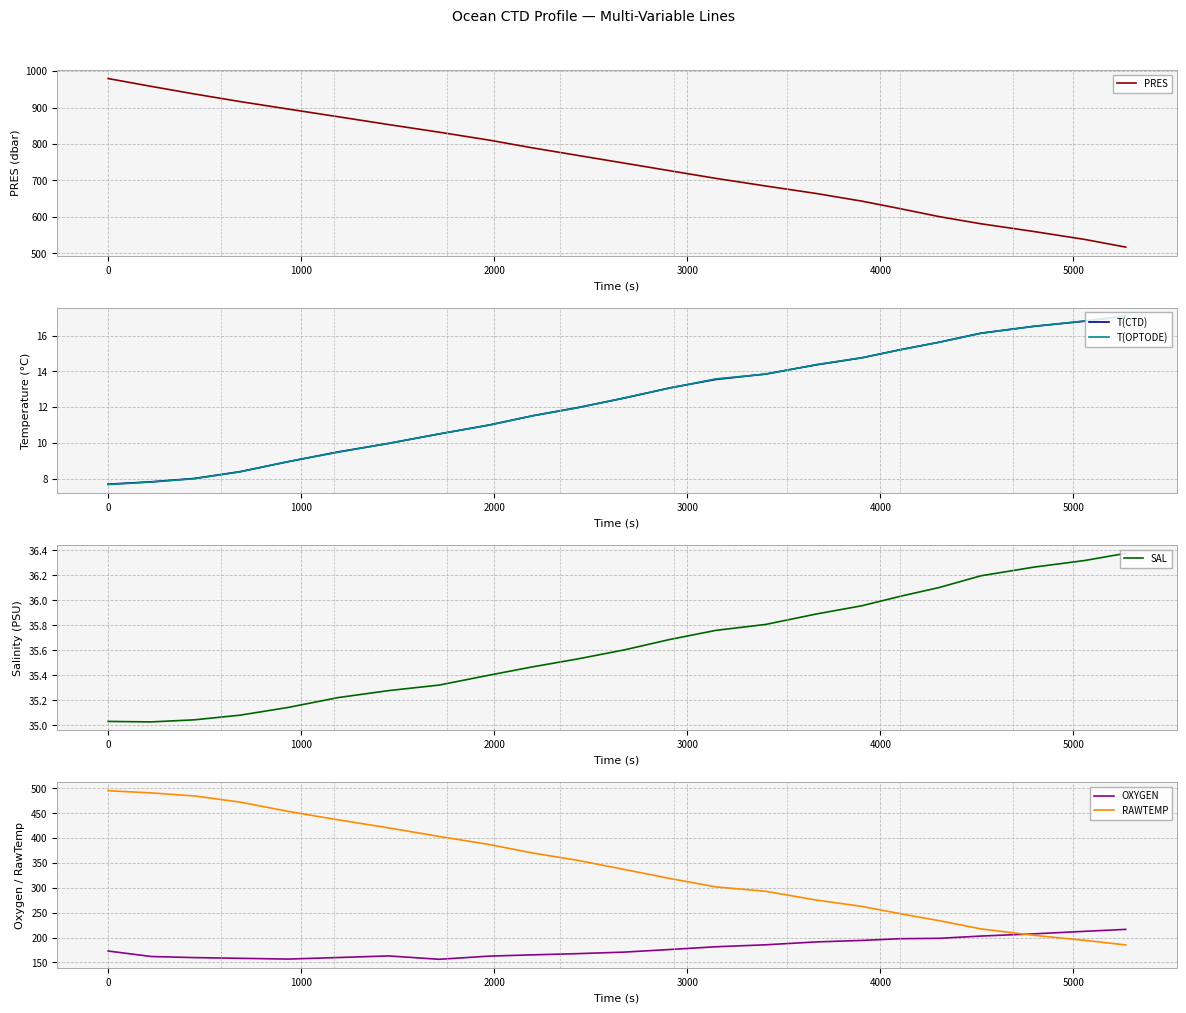

What is the lowest value of the RAWTEMP series?

185.0